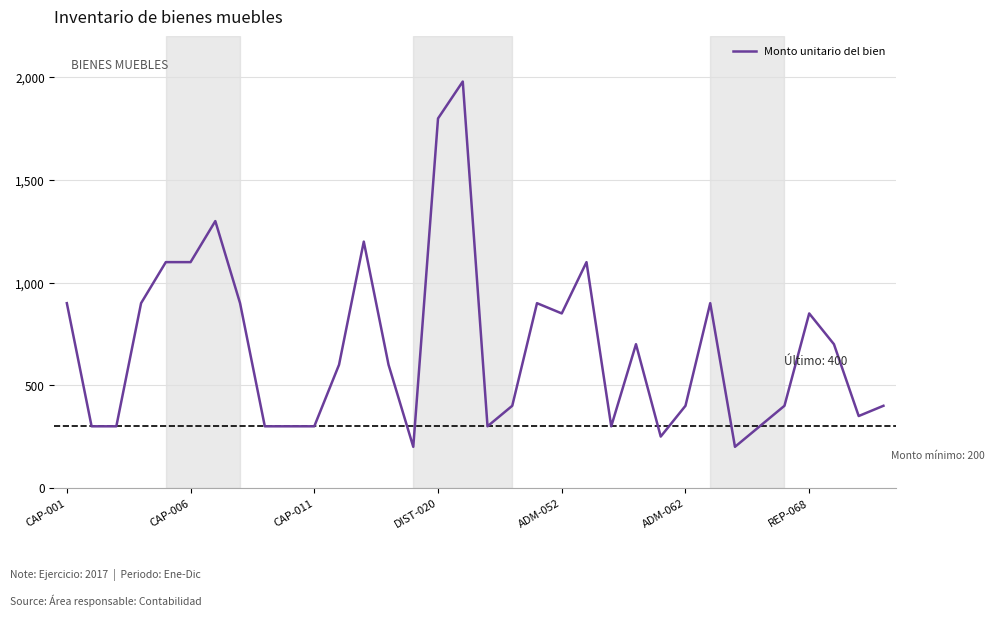

What is the maximum value shown in the chart?

1980